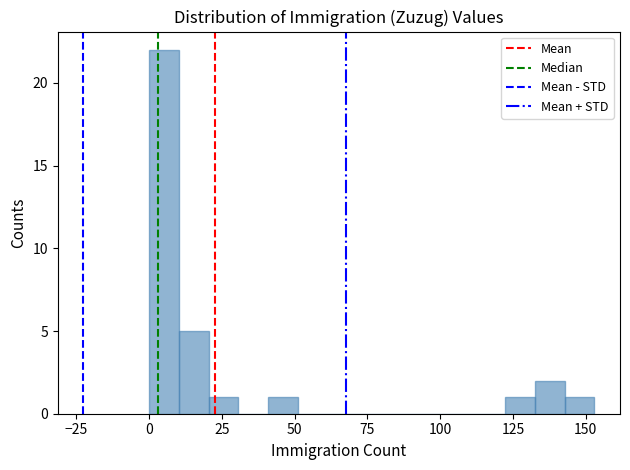

Around what value on the x-axis is the tallest bar? Give the approximate position of its centre, as read against the axis.

5